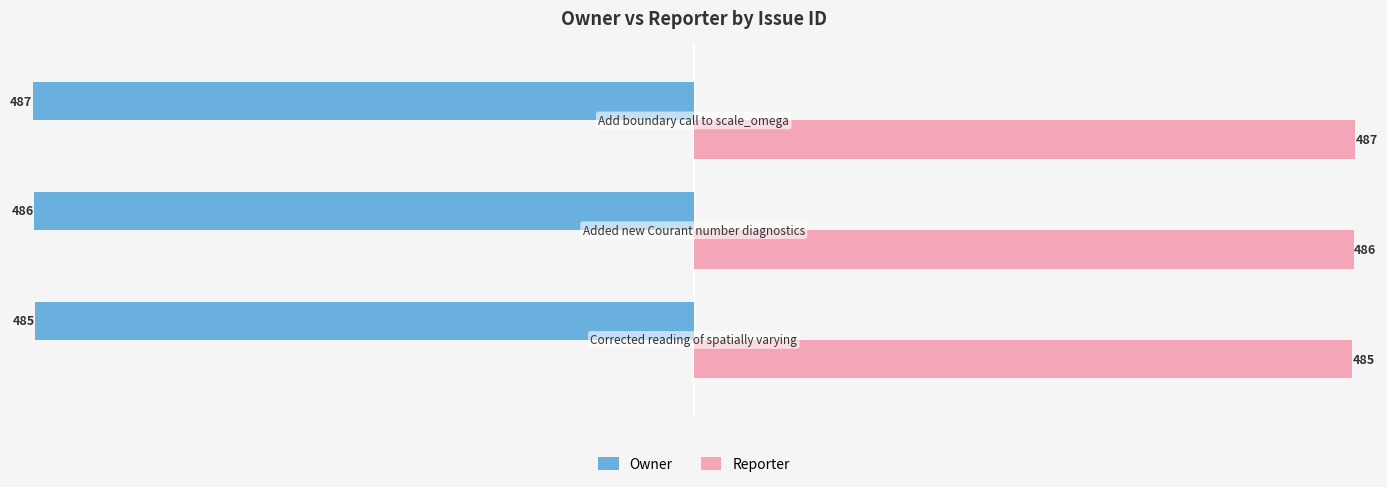

What is the smallest value displayed?

-487